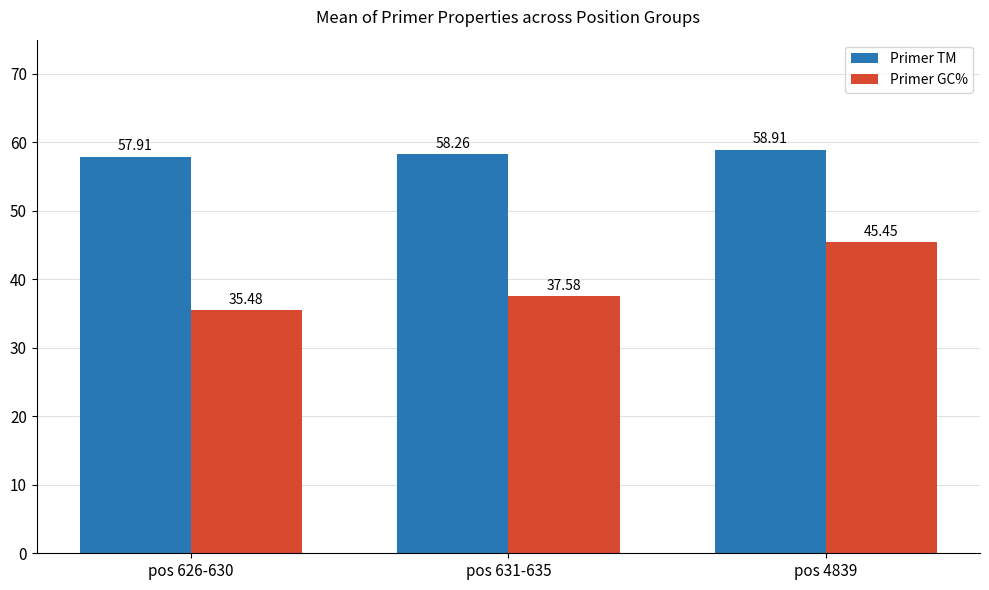

What is the label of the 2nd bar from the right?

pos 631-635